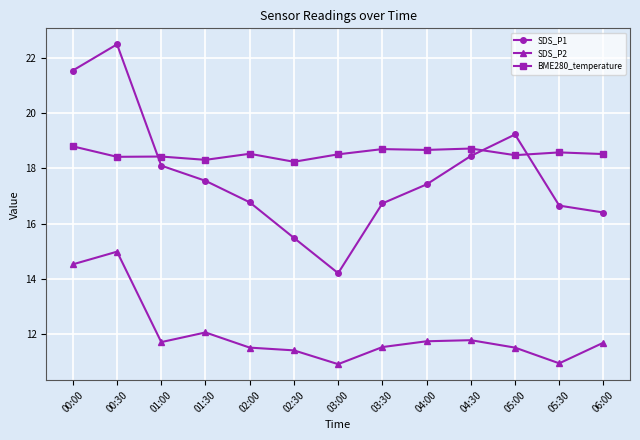

At 05:00, list the series in order from smallest to largest.

SDS_P2, BME280_temperature, SDS_P1